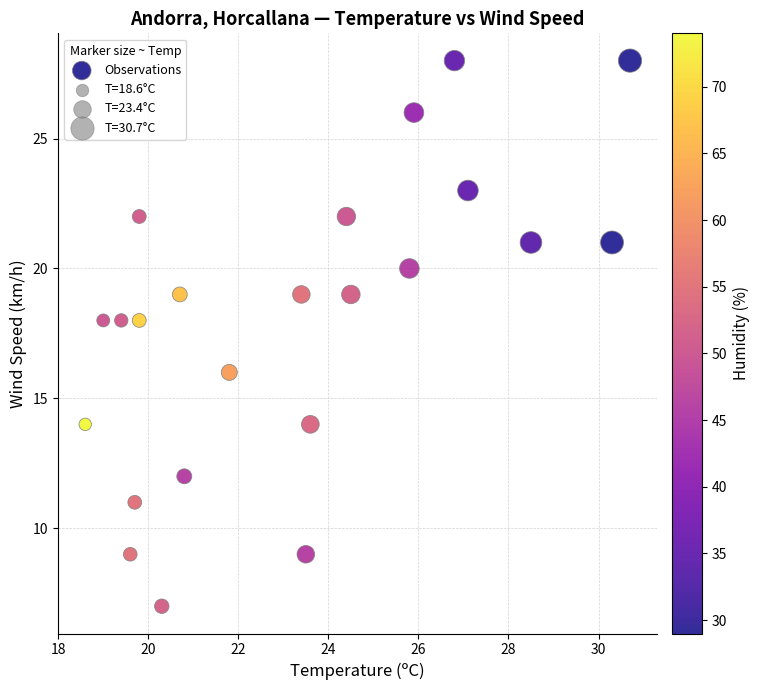

What is the range of Y values (max minus min)?

21